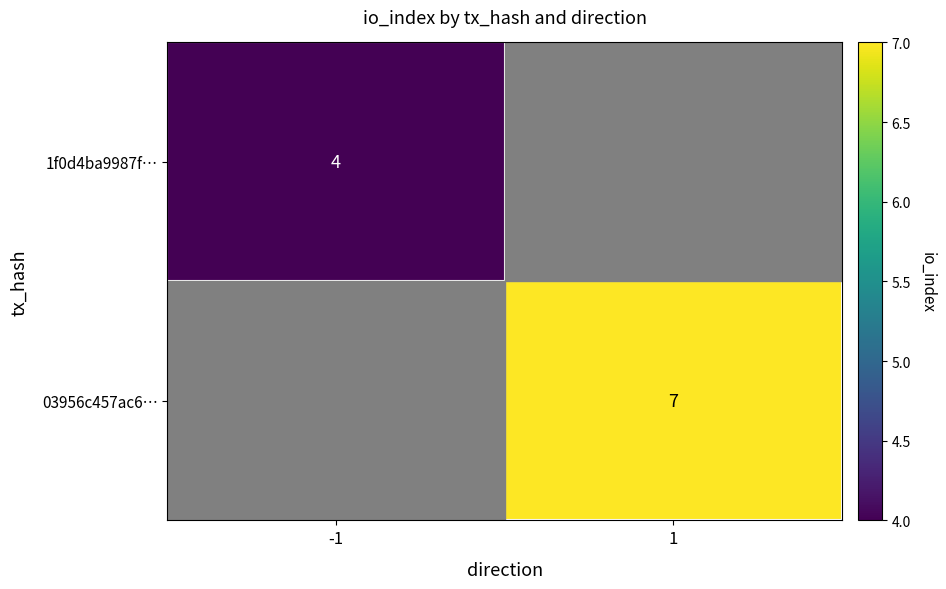

The 1f0d4ba9987f… series shows 4 at -1. True or false?

True